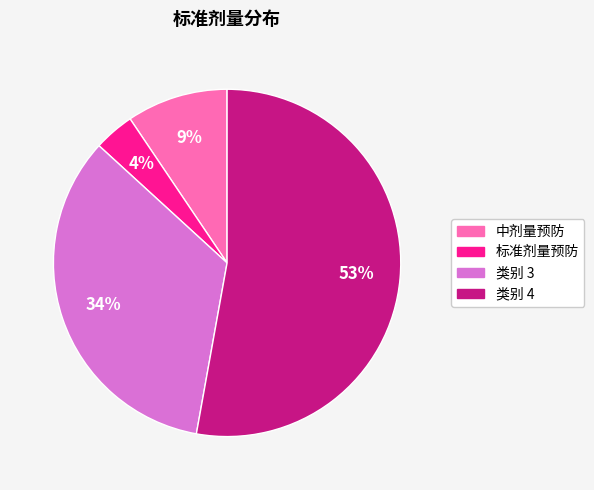

Which slice represents more than half of the pie?

类别 4